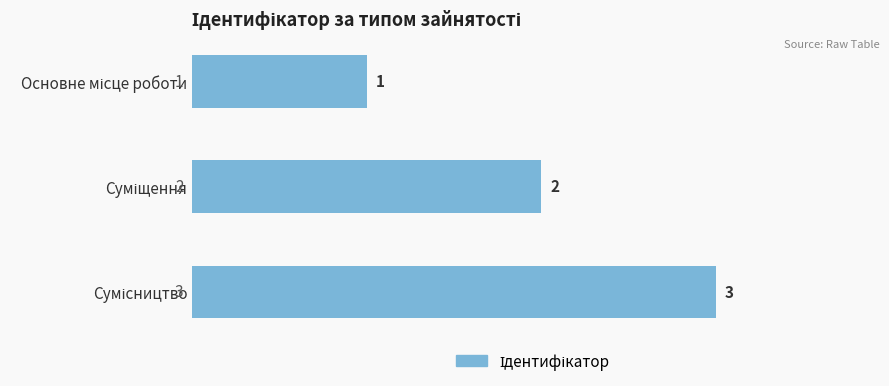

What is the value of the 3rd bar from the top?

3